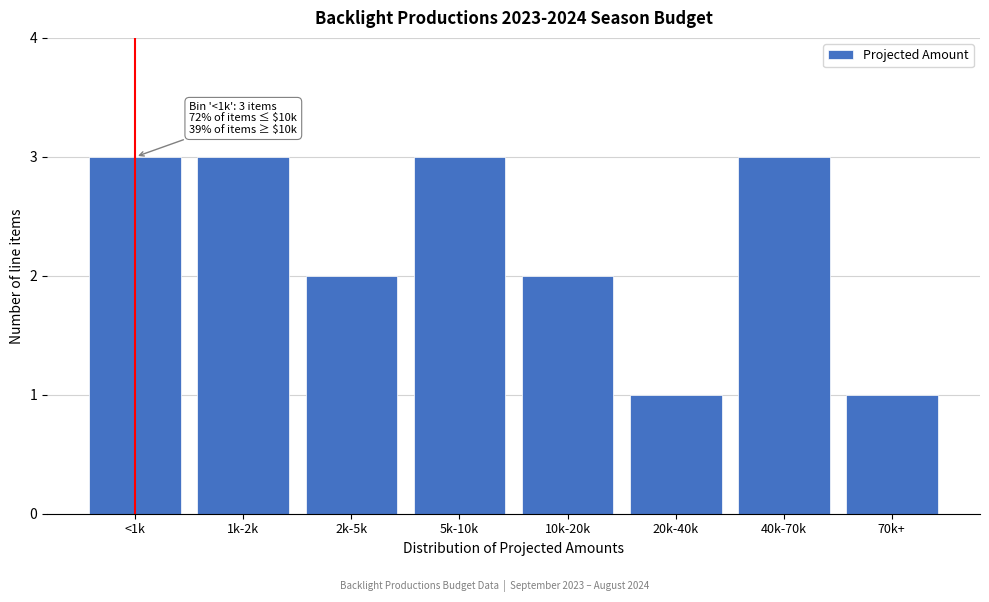

Reading right to left, list all the values displayed in this chart.

1	3	1	2	3	2	3	3